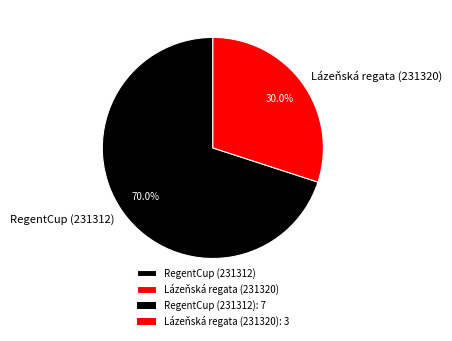

Is it true that RegentCup (231312) is 70% of the pie?

True